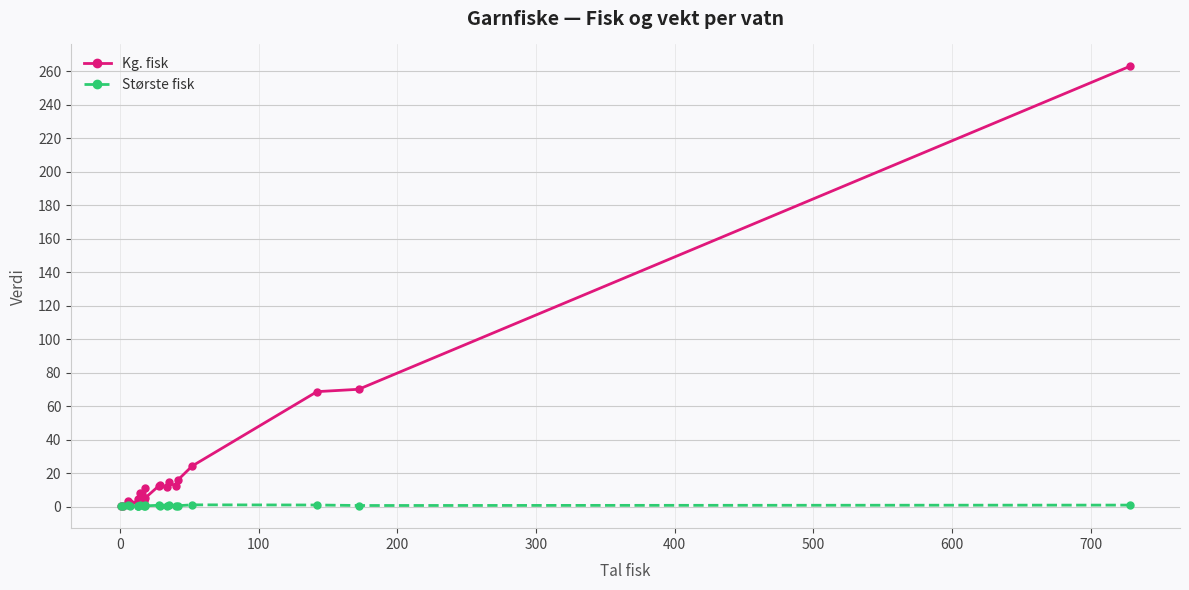

List the series in order of their peak value, lowest first.

Største fisk, Kg. fisk